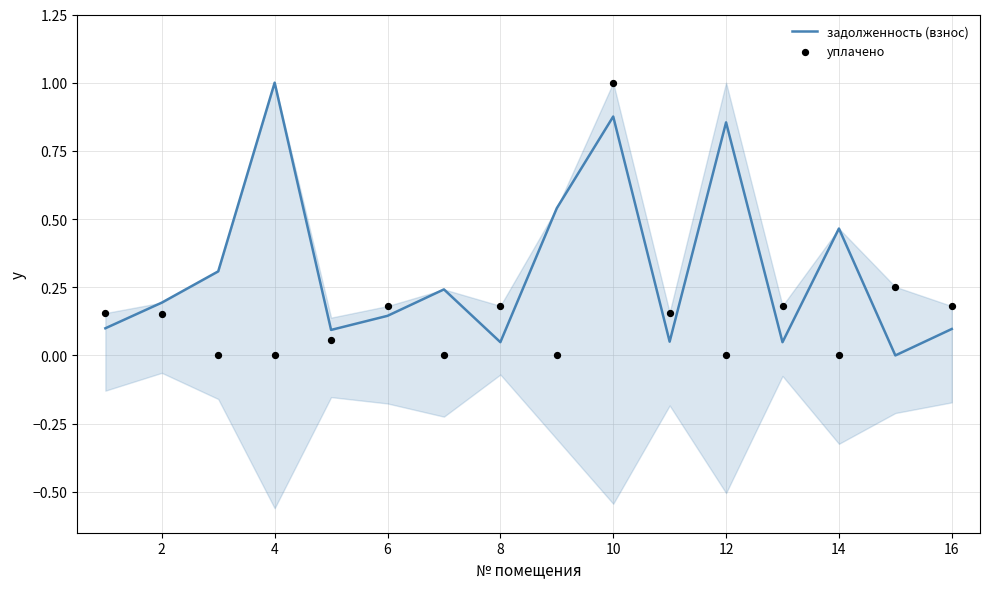

At which label does задолженность (взнос) reach its peak?

4